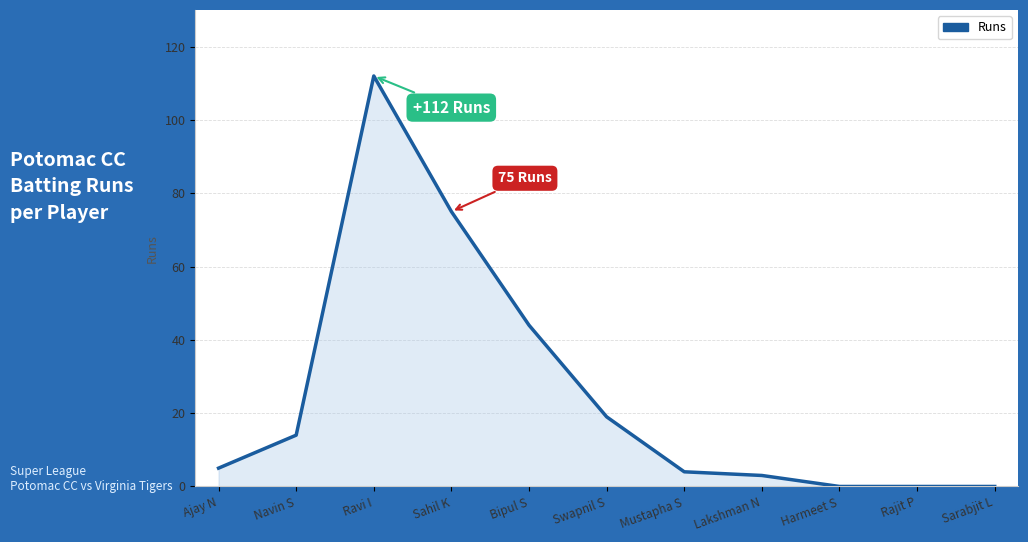

The value at Bipul S is 44. True or false?

True